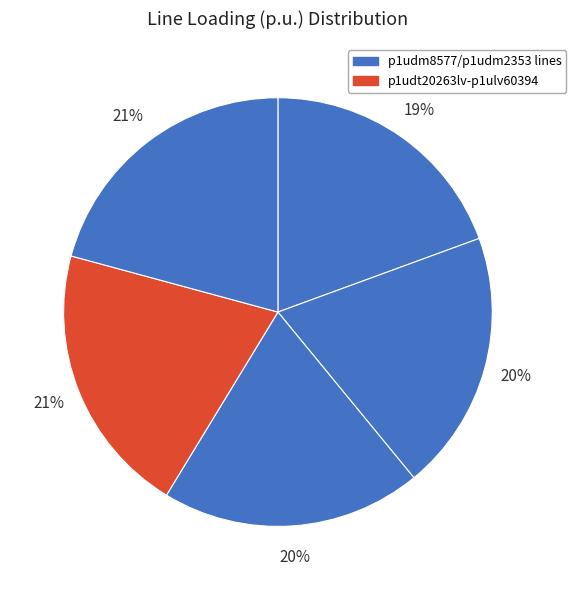

How many segments does this pie chart have?

5